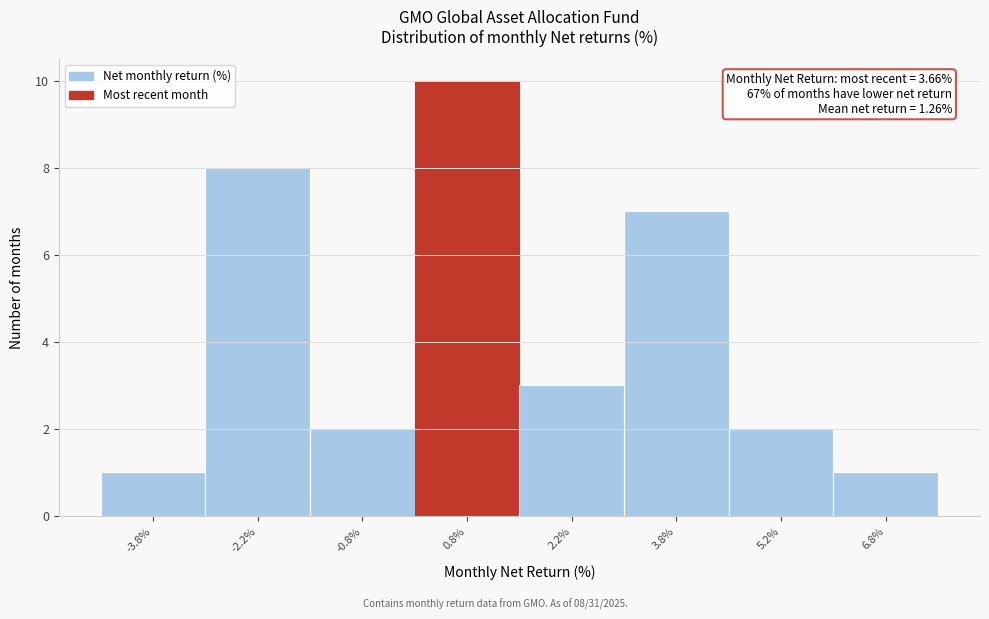

Over which range of the x-axis is the bar tallest?

0.0 to 1.5